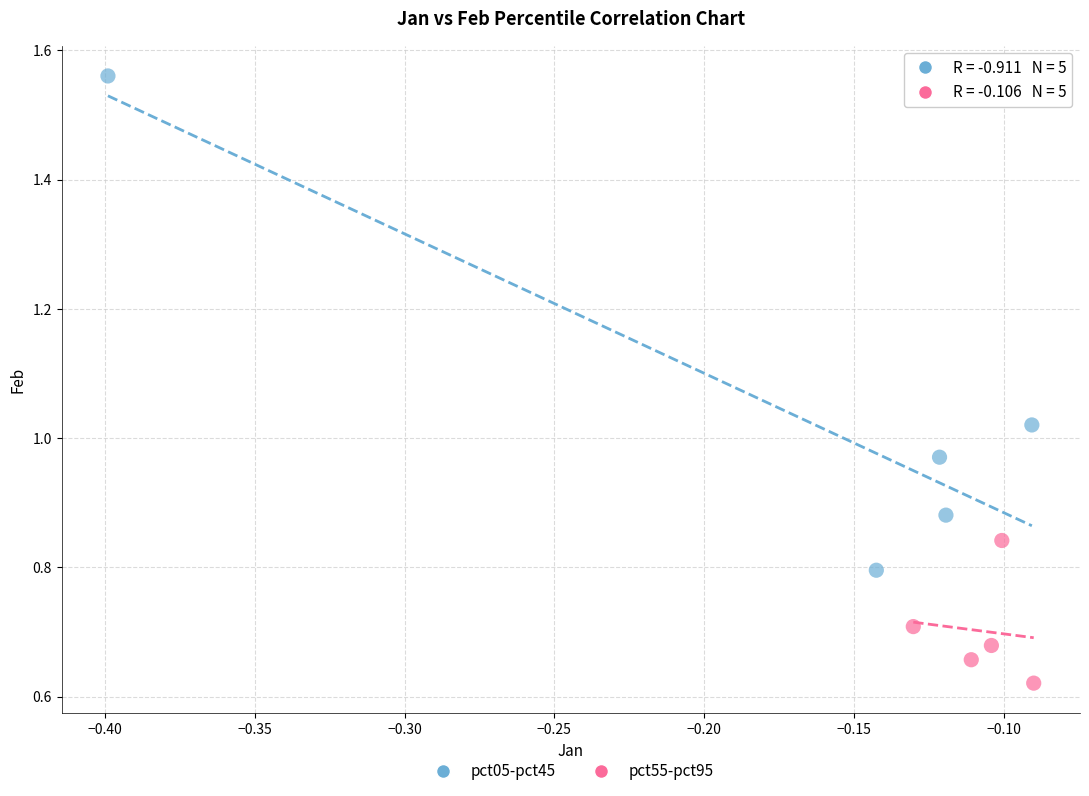

Which series has the largest Y range (max minus min)?

pct05-pct45